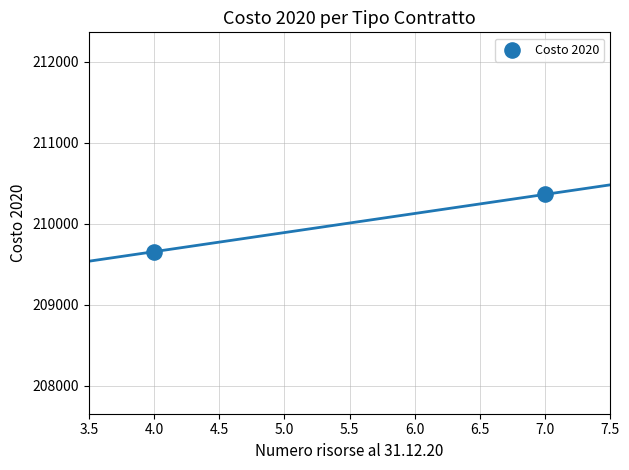

What is the range of Y values (max minus min)?

707.3